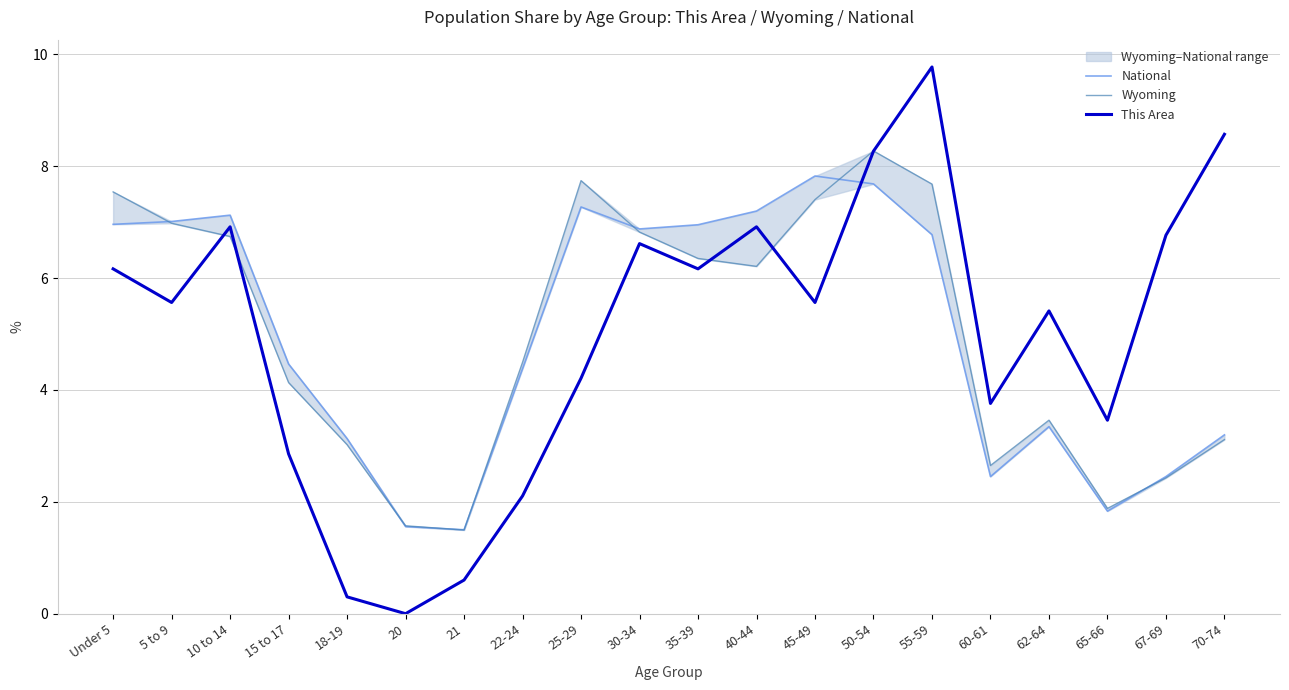

Where is the first local minimum for National?

21